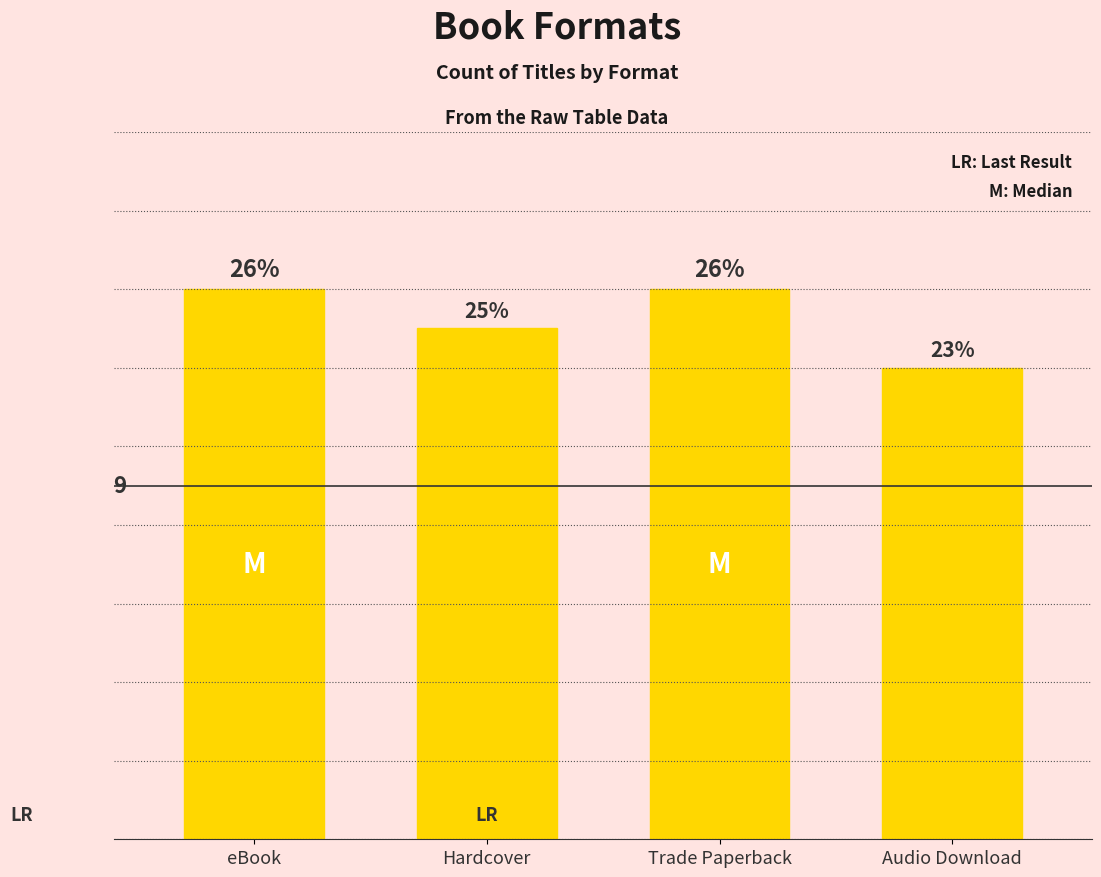

Rank the categories by value from lowest to highest.

Audio Download, Hardcover, eBook, Trade Paperback